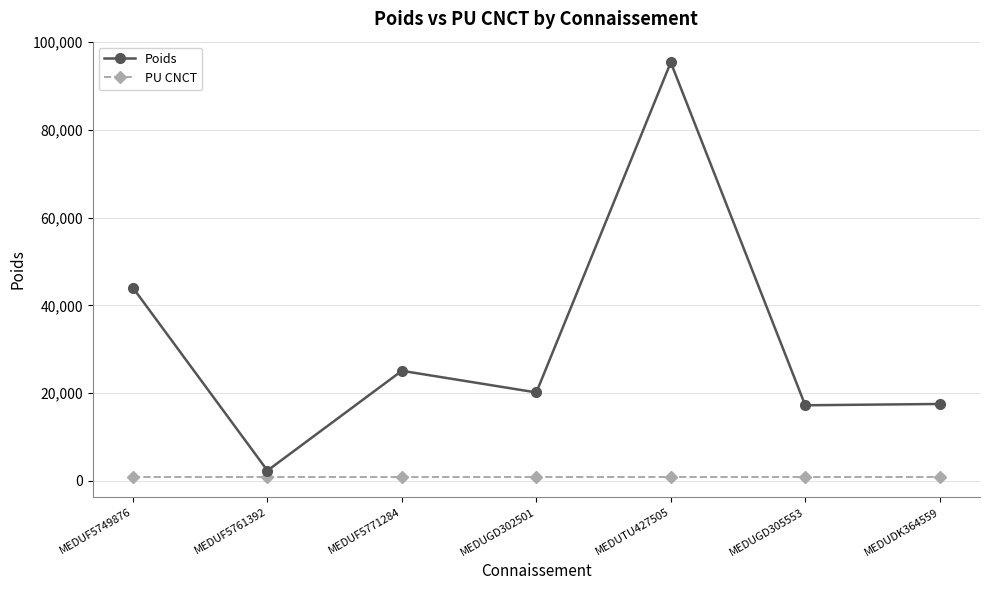

At which label does Poids reach its minimum?

MEDUF5761392